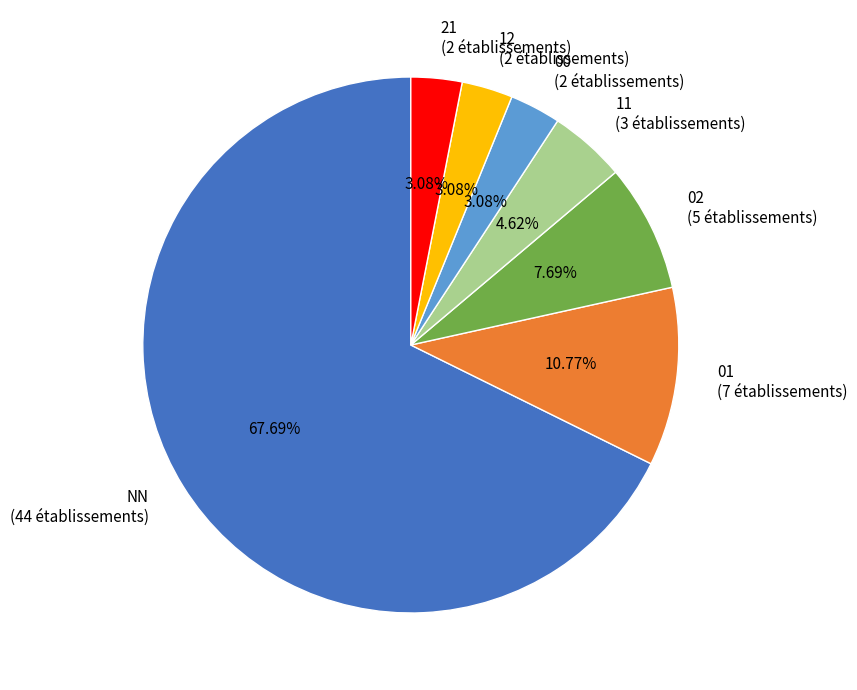

Do NN and 11 together represent more than half of the pie?

Yes